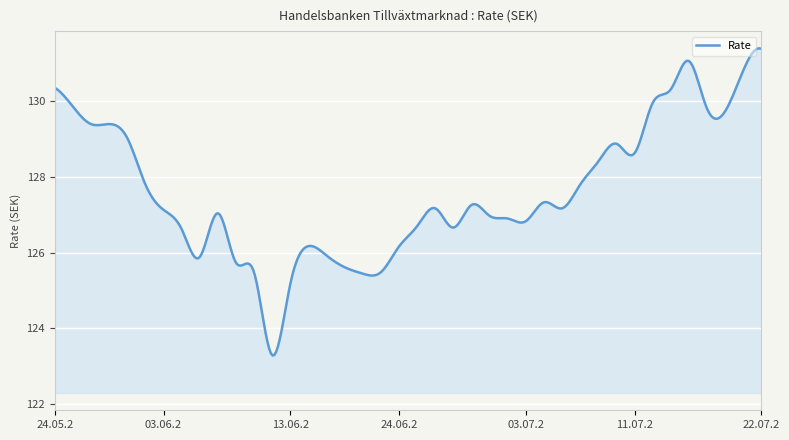

What is the sum of all values?

51038.1